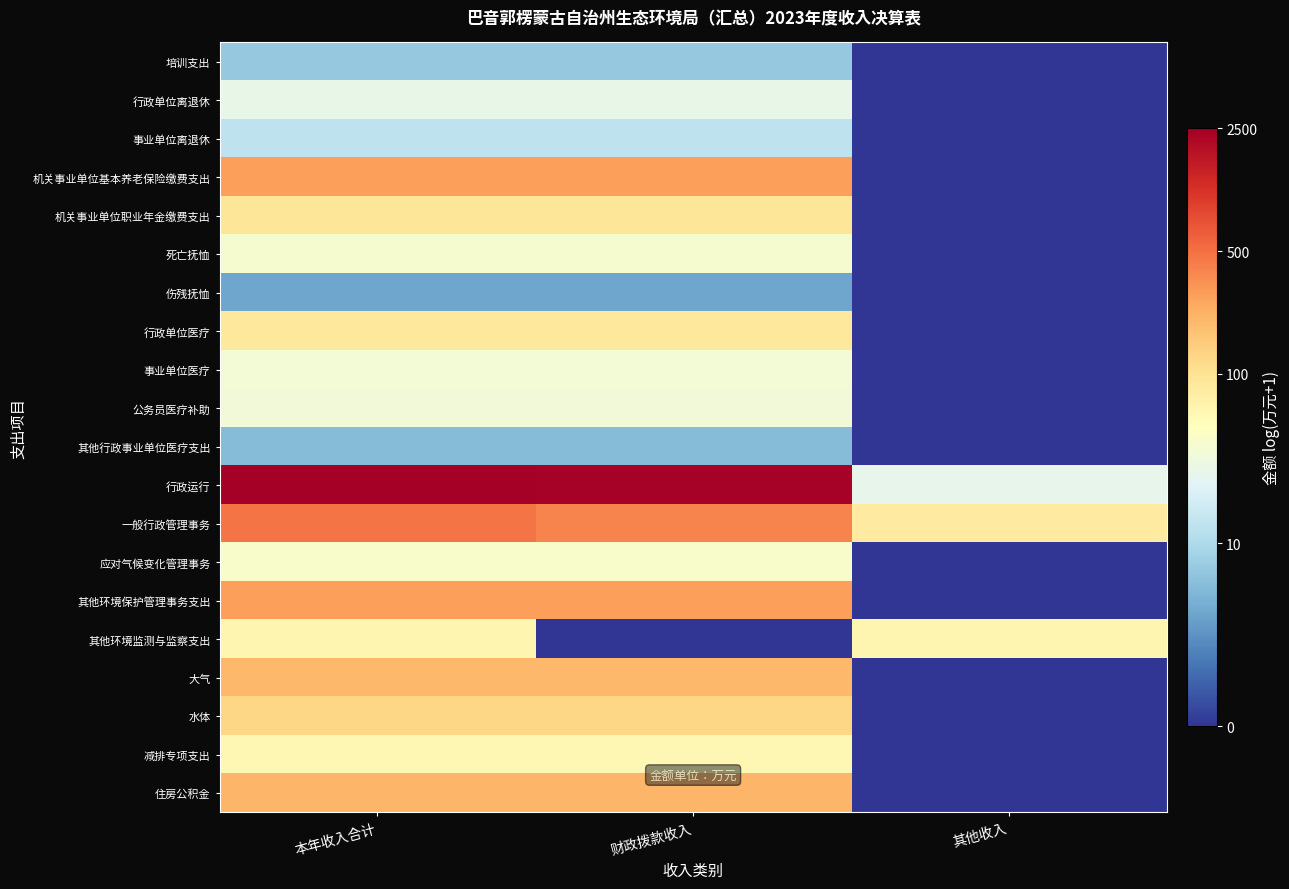

Reading left to right, transcribe all the data shown in this chart.

培训支出: 本年收入合计=2.1	财政拨款收入=2.1	其他收入=0.0
行政单位离退休: 本年收入合计=3.4	财政拨款收入=3.4	其他收入=0.0
事业单位离退休: 本年收入合计=2.6	财政拨款收入=2.6	其他收入=0.0
机关事业单位基本养老保险缴费支出: 本年收入合计=5.6	财政拨款收入=5.6	其他收入=0.0
机关事业单位职业年金缴费支出: 本年收入合计=4.5	财政拨款收入=4.5	其他收入=0.0
死亡抚恤: 本年收入合计=3.7	财政拨款收入=3.7	其他收入=0.0
伤残抚恤: 本年收入合计=1.5	财政拨款收入=1.5	其他收入=0.0
行政单位医疗: 本年收入合计=4.5	财政拨款收入=4.5	其他收入=0.0
事业单位医疗: 本年收入合计=3.6	财政拨款收入=3.6	其他收入=0.0
公务员医疗补助: 本年收入合计=3.6	财政拨款收入=3.6	其他收入=0.0
其他行政事业单位医疗支出: 本年收入合计=1.8	财政拨款收入=1.8	其他收入=0.0
行政运行: 本年收入合计=7.8	财政拨款收入=7.8	其他收入=3.3
一般行政管理事务: 本年收入合计=6.2	财政拨款收入=6.0	其他收入=4.4
应对气候变化管理事务: 本年收入合计=3.8	财政拨款收入=3.8	其他收入=0.0
其他环境保护管理事务支出: 本年收入合计=5.6	财政拨款收入=5.6	其他收入=0.0
其他环境监测与监察支出: 本年收入合计=4.1	财政拨款收入=0.0	其他收入=4.1
大气: 本年收入合计=5.3	财政拨款收入=5.3	其他收入=0.0
水体: 本年收入合计=4.8	财政拨款收入=4.8	其他收入=0.0
减排专项支出: 本年收入合计=4.1	财政拨款收入=4.1	其他收入=0.0
住房公积金: 本年收入合计=5.3	财政拨款收入=5.3	其他收入=0.0